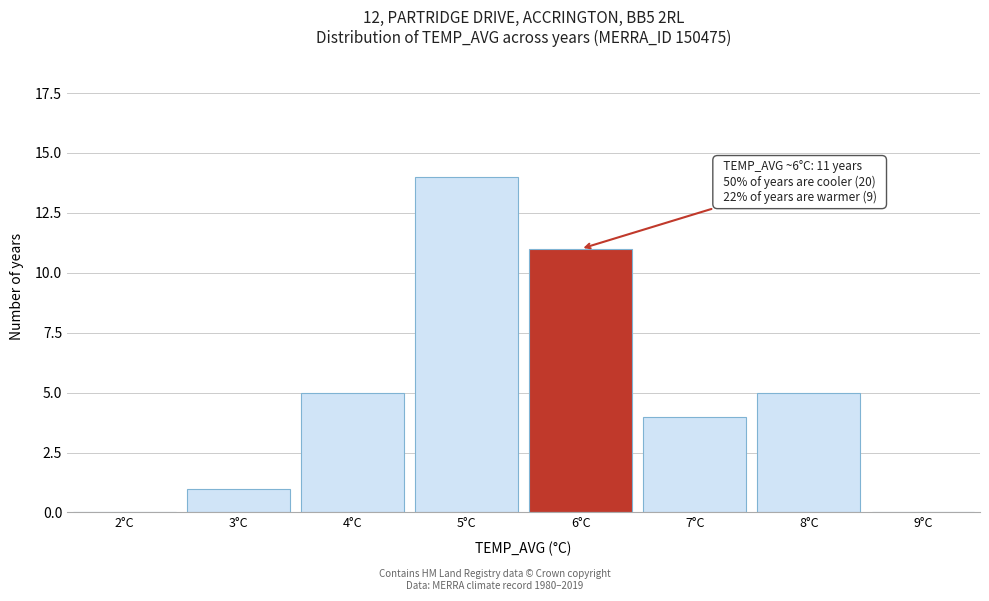

Reading left to right, what are all the values shown in this chart?

2°C=0	3°C=1	4°C=5	5°C=14	6°C=11	7°C=4	8°C=5	9°C=0